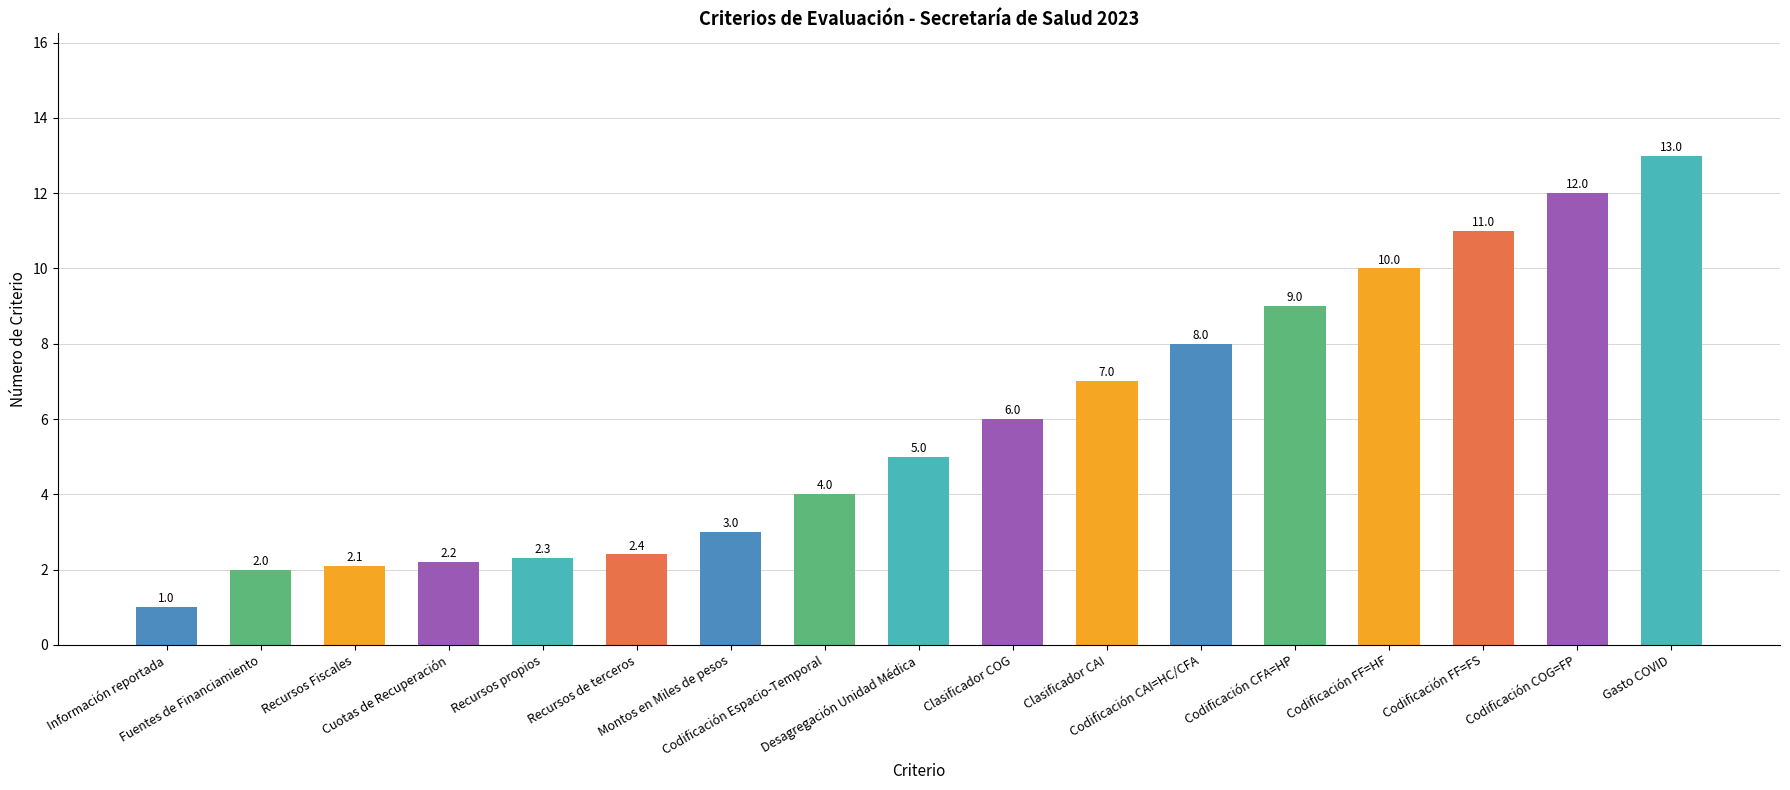

What is the smallest value displayed?

1.0